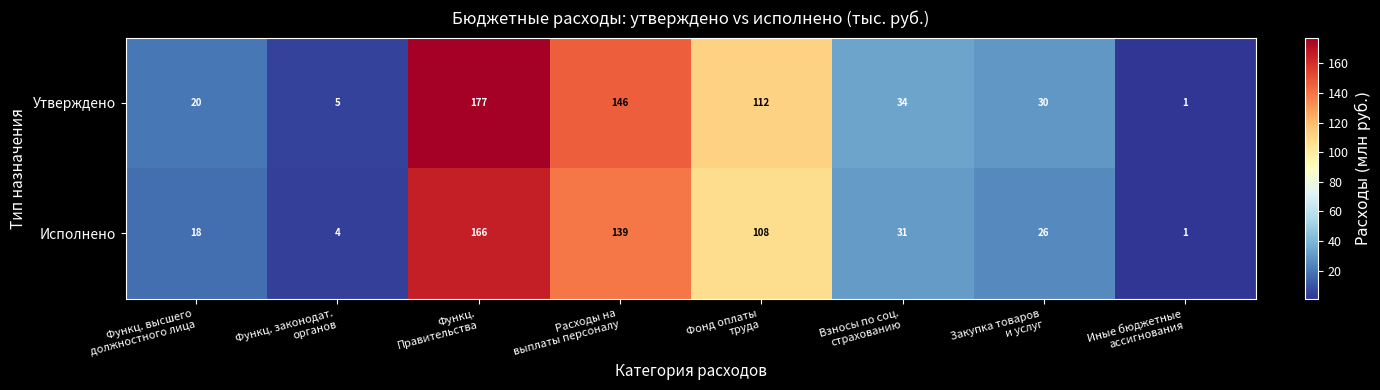

Reading right to left, list all the values displayed in this chart.

Утверждено: 1	30	34	112	146	177	5	20
Исполнено: 1	26	31	108	139	166	4	18